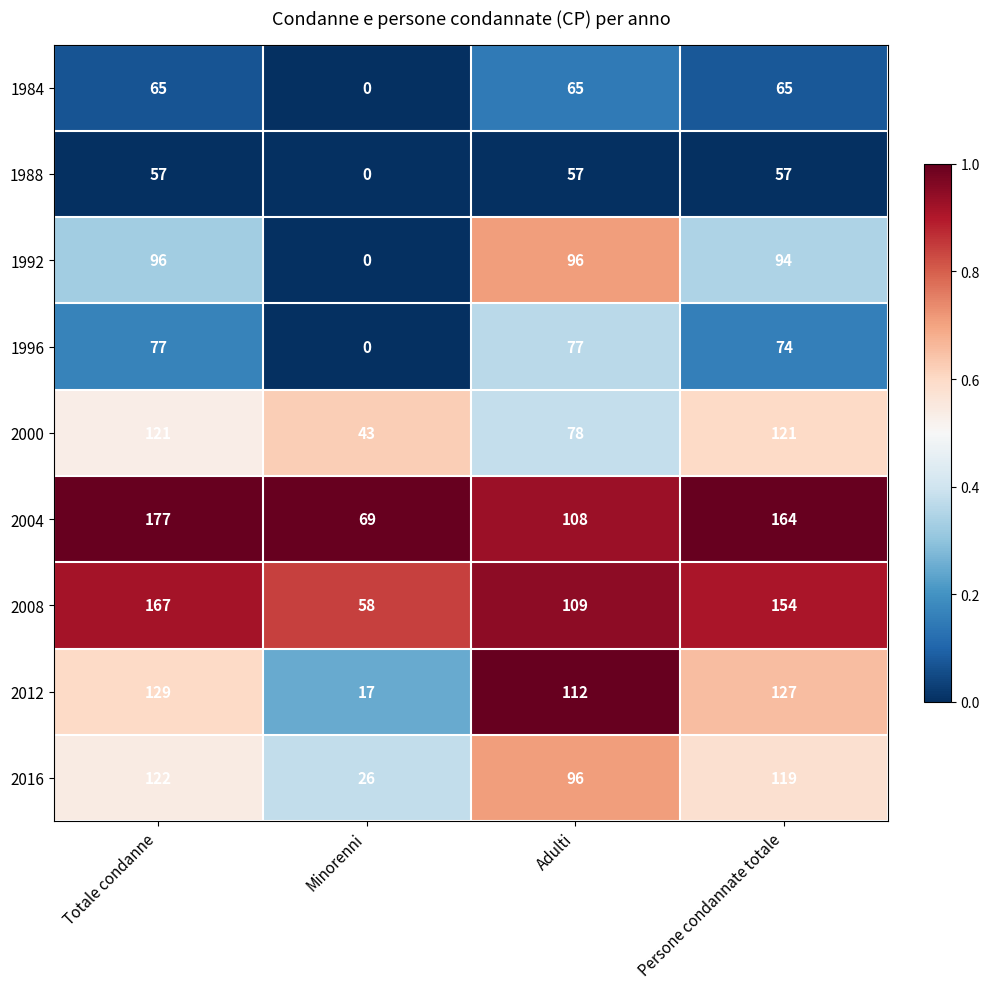

Rank the series at Totale condanne from highest to lowest value.

2004, 2008, 2012, 2016, 2000, 1992, 1996, 1984, 1988